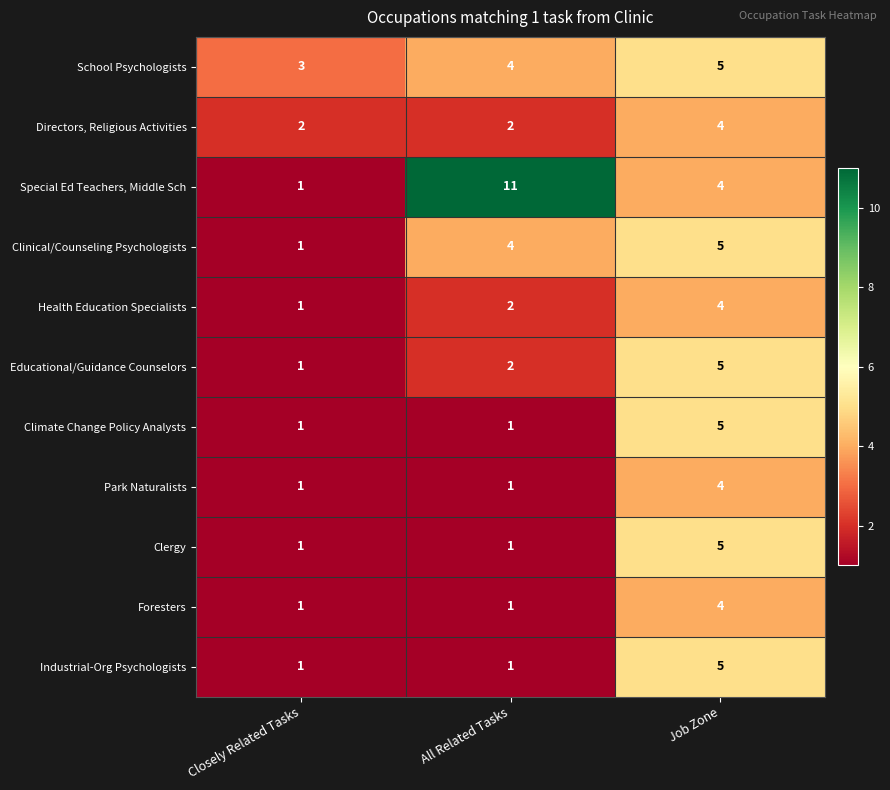

Which category has the highest value in the Foresters series?

Job Zone